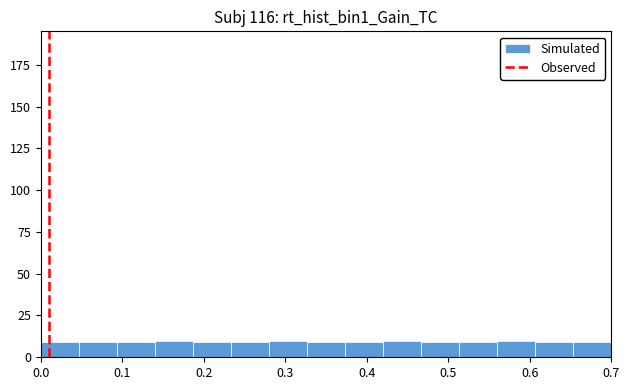

Reading left to right, transcribe this chart: for each bar, give the range it covers on the x-axis and its height. Neither the bar edges nor the heights are printed on the chart, so give them approximately, as read against the axes.

0.00 to 0.05: 10
0.05 to 0.09: 10
0.09 to 0.14: 10
0.14 to 0.19: 10
0.19 to 0.23: 10
0.23 to 0.28: 10
0.28 to 0.33: 10
0.33 to 0.37: 10
0.37 to 0.42: 10
0.42 to 0.47: 10
0.47 to 0.51: 10
0.51 to 0.56: 10
0.56 to 0.61: 10
0.61 to 0.65: 10
0.65 to 0.70: 10